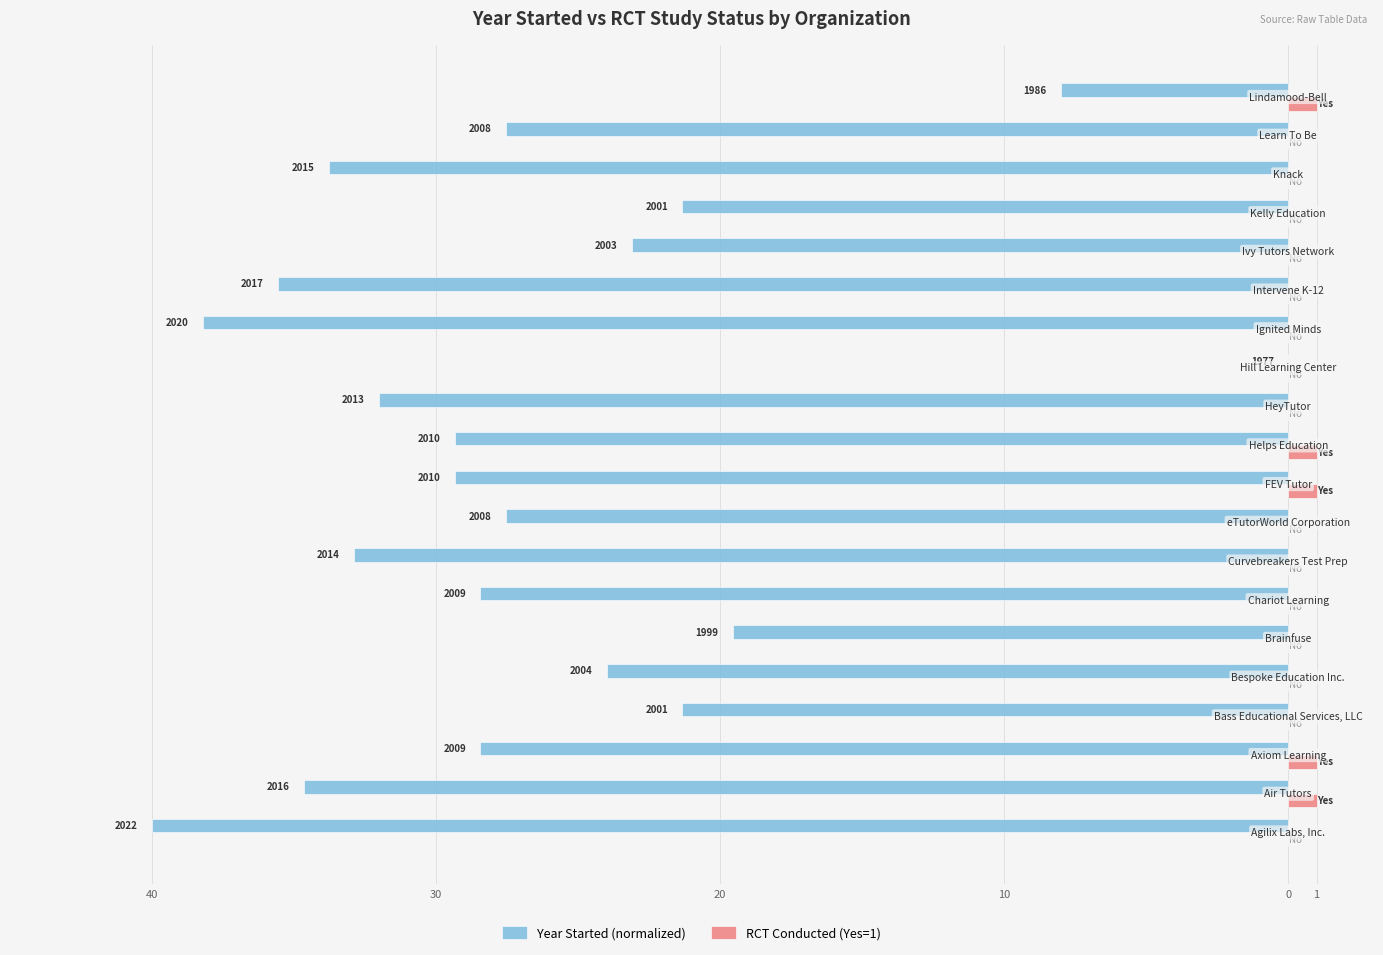

What is the sum of all Year Started (normalized) values?

-535.1